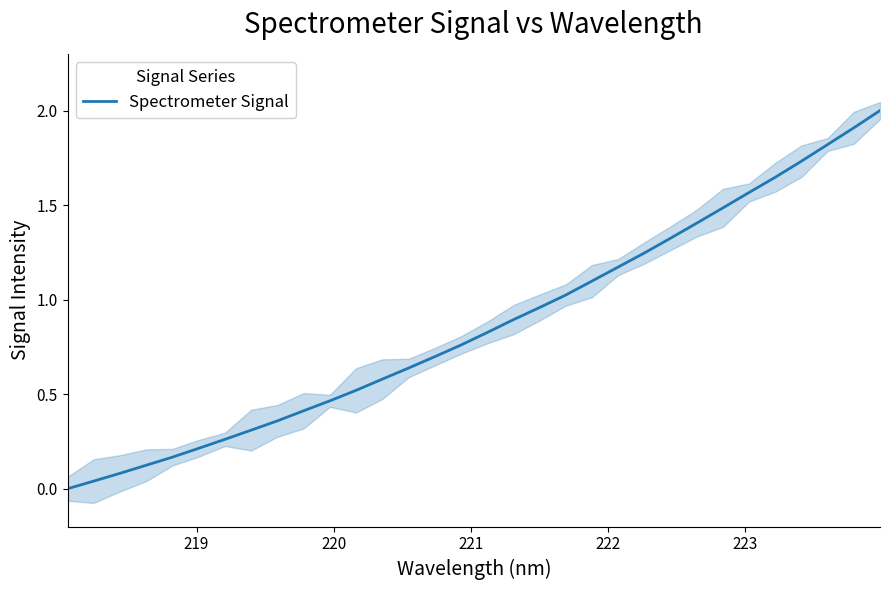

What is the highest value of the Spectrometer Signal series?

2.0